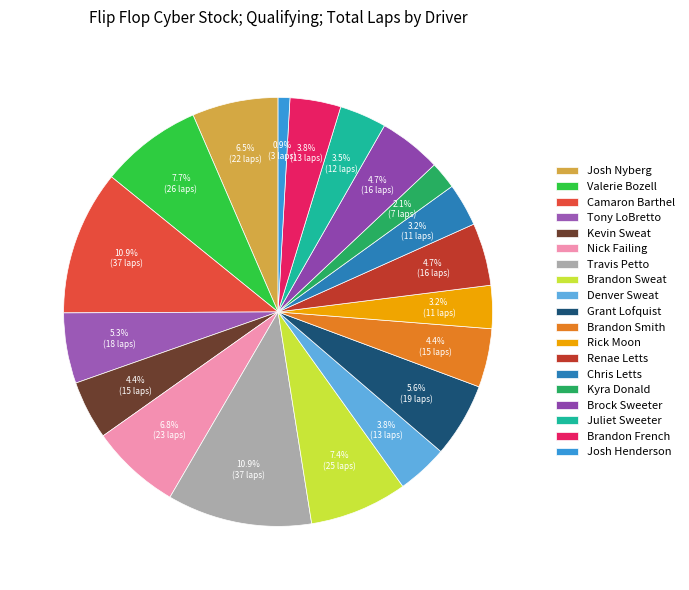

What portion of the pie excludes Valerie Bozell?

92.3%